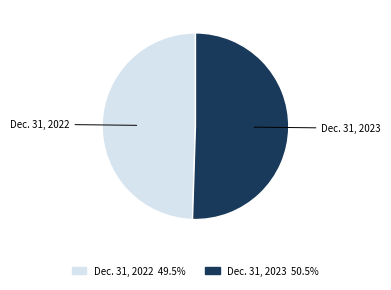

Between Dec. 31, 2023 and Dec. 31, 2022, which is larger?

Dec. 31, 2023